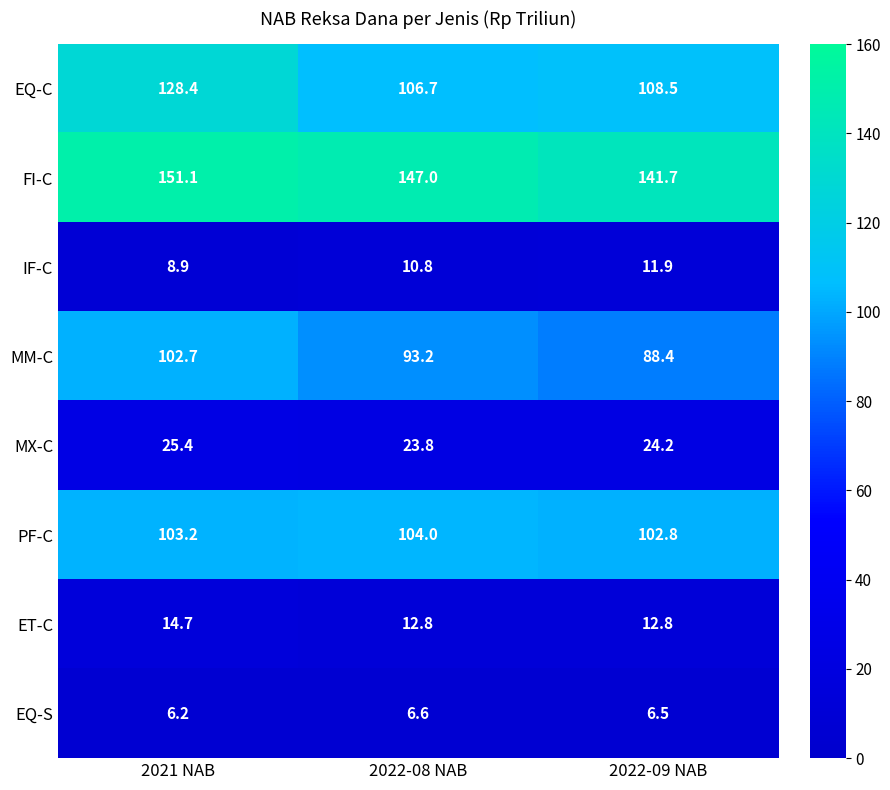

Which series has the largest range (max minus min)?

EQ-C